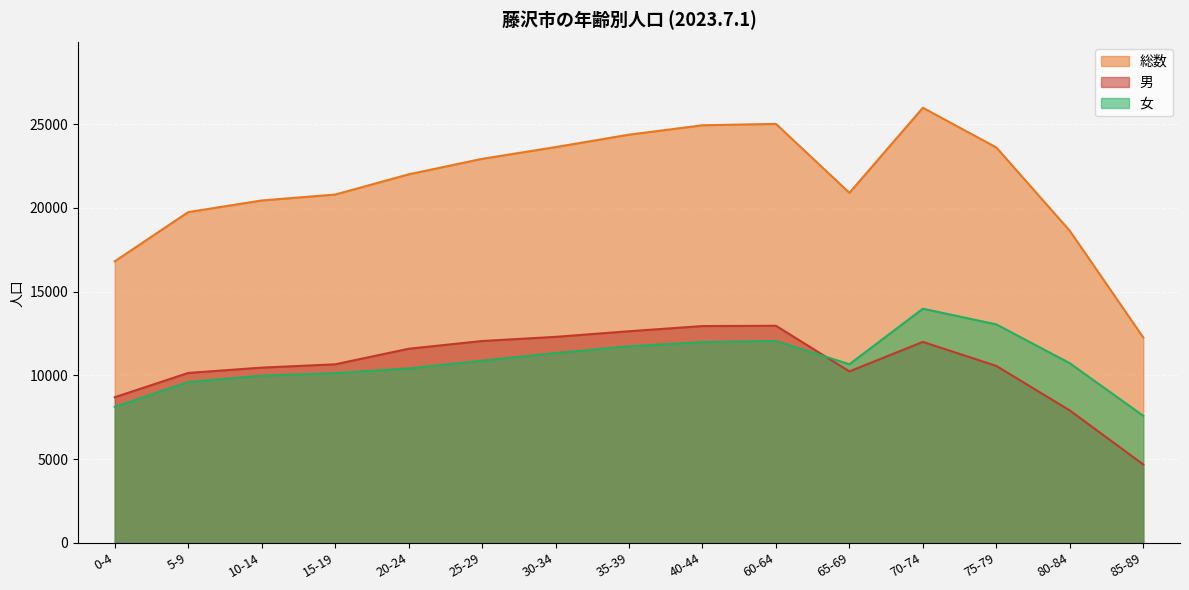

Reading right to left, extract all data points from this chart.

総数: 85-89=12265	80-84=18635	75-79=23614	70-74=25986	65-69=20906	60-64=25022	40-44=24940	35-39=24379	30-34=23637	25-29=22935	20-24=22009	15-19=20802	10-14=20448	5-9=19754	0-4=16816
男: 85-89=4679	80-84=7907	75-79=10567	70-74=12002	65-69=10239	60-64=12965	40-44=12948	35-39=12638	30-34=12302	25-29=12055	20-24=11592	15-19=10663	10-14=10465	5-9=10148	0-4=8697
女: 85-89=7586	80-84=10728	75-79=13047	70-74=13984	65-69=10667	60-64=12057	40-44=11992	35-39=11741	30-34=11335	25-29=10880	20-24=10417	15-19=10139	10-14=9983	5-9=9606	0-4=8119